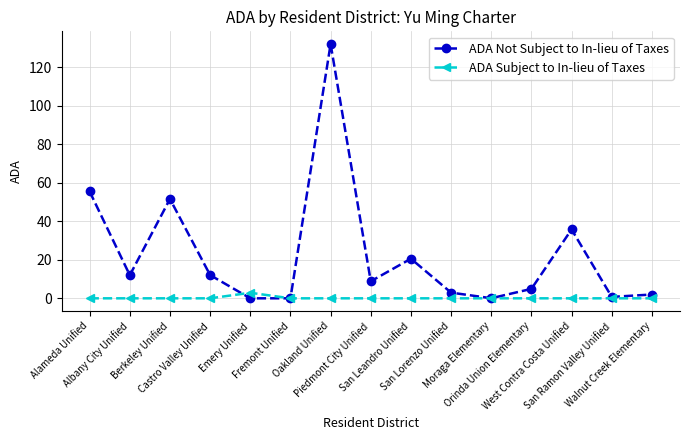

True or false: ADA Not Subject to In-lieu of Taxes has more than 2 interior local peaks.

True